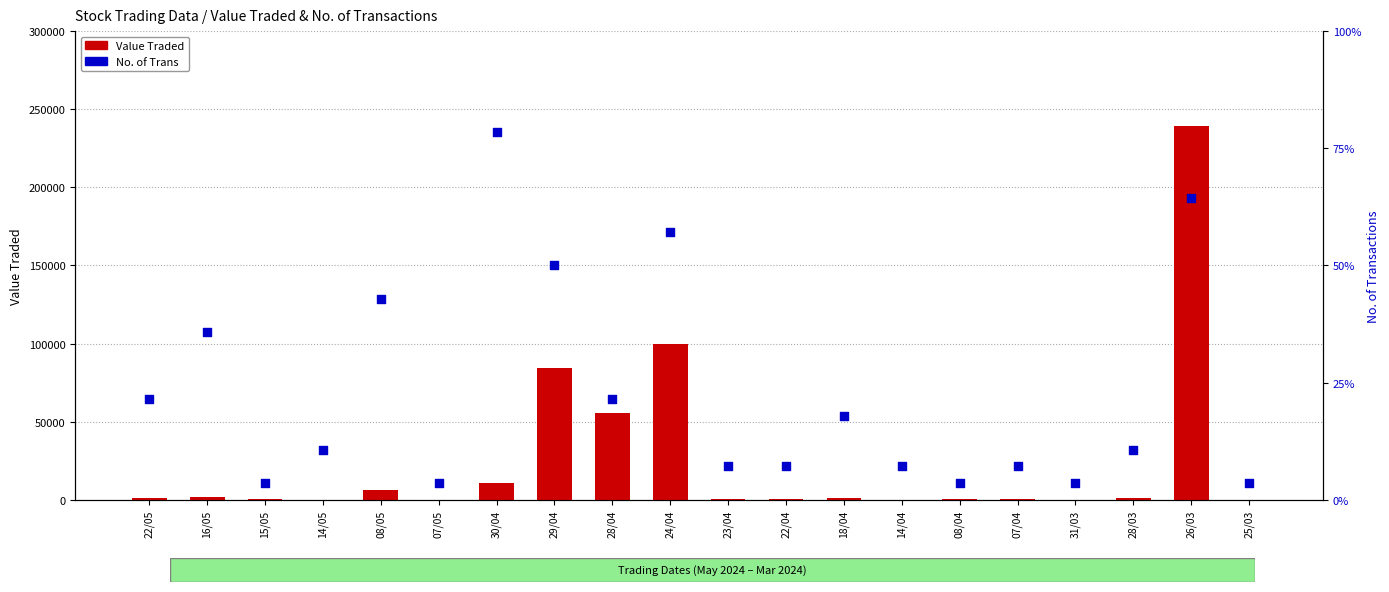

Which series reaches the minimum Y coordinate?

No. of Trans